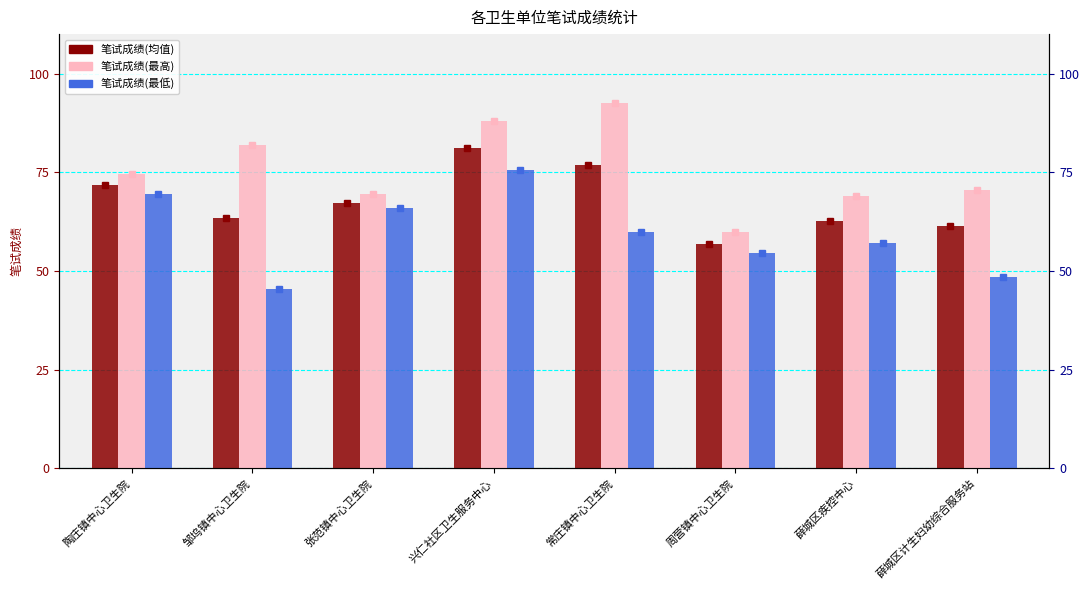

Which category has the highest value in the 笔试成绩(均值) series?

兴仁社区卫生服务中心